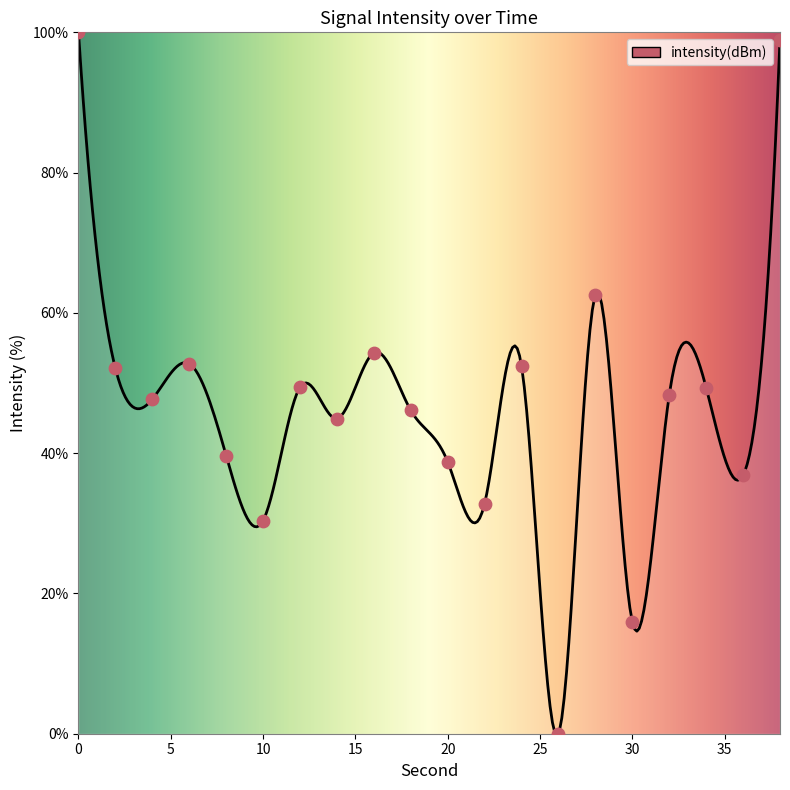

Between 4 and 28, which is larger?

28